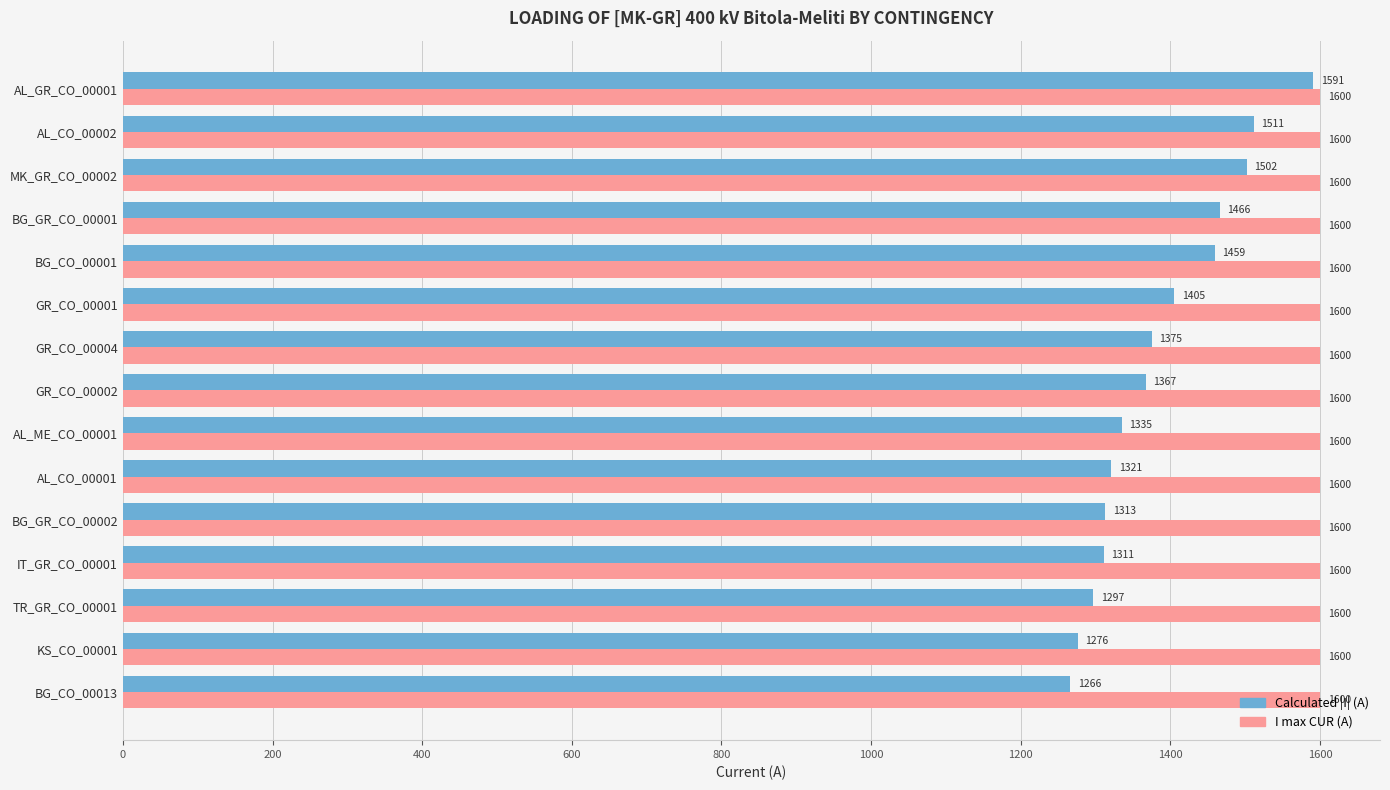

What is the difference between the maximum and minimum values in the Calculated |I| (A) series?

325